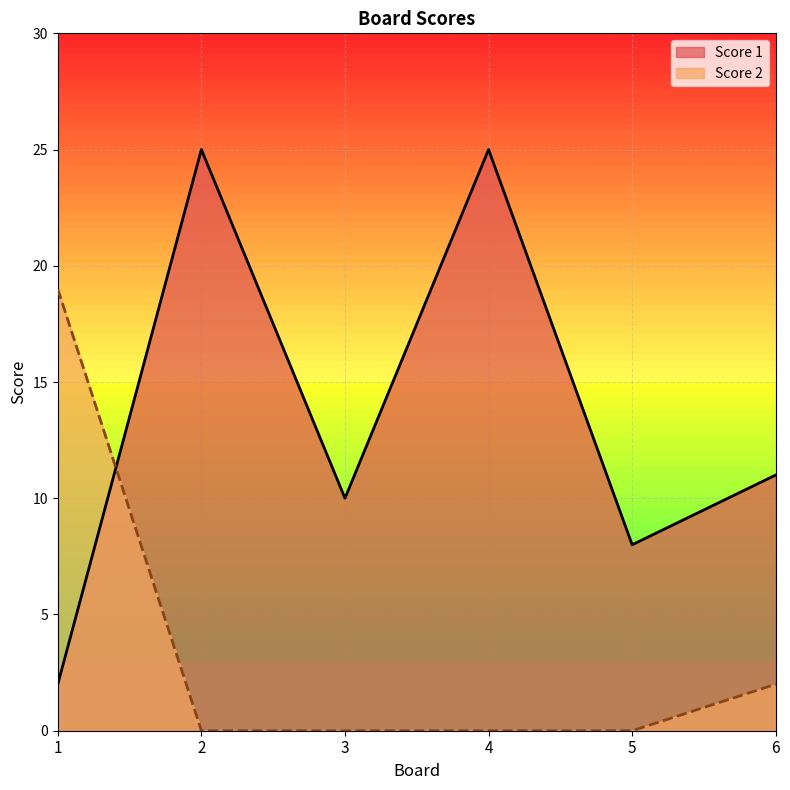

List the series in order of their peak value, highest first.

Score 1, Score 2